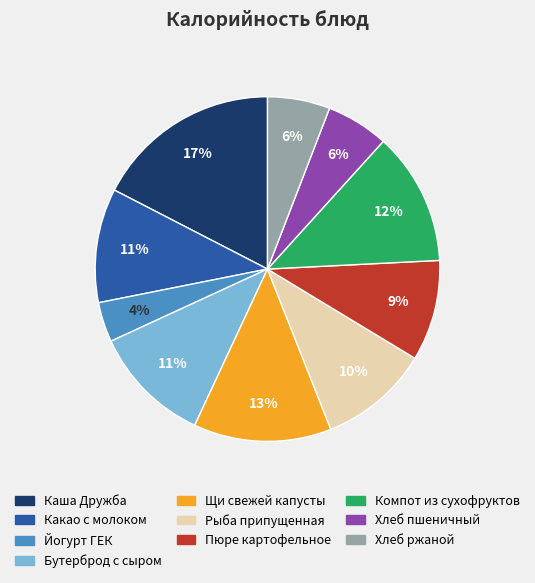

The Какао с молоком slice represents 21% of the pie. True or false?

False